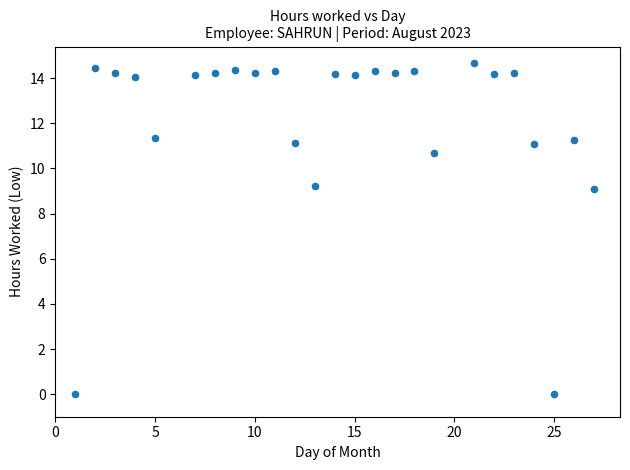

What is the range of Y values (max minus min)?

14.7